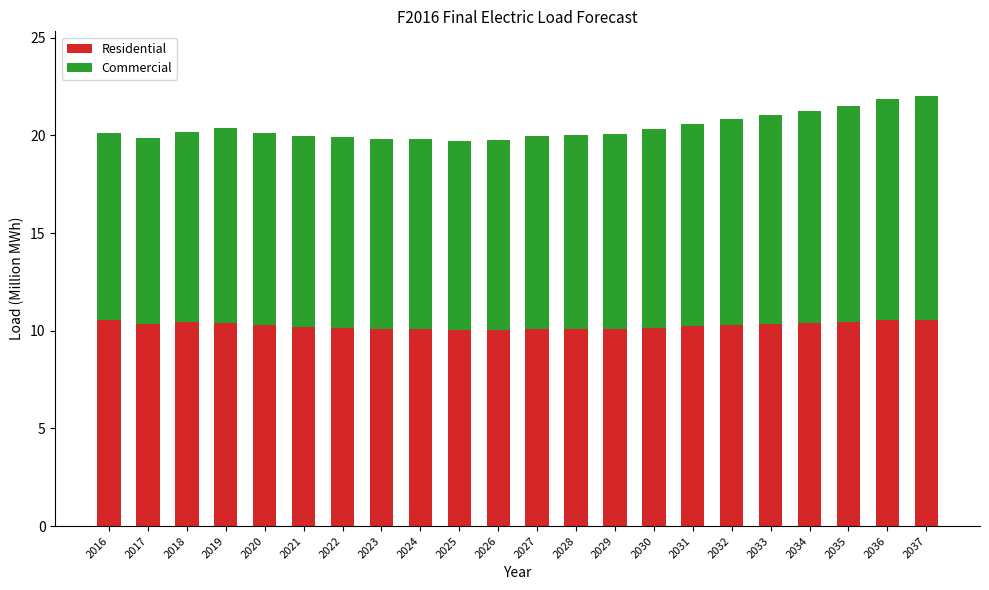

The Residential series shows 5.2 at 2026. True or false?

False